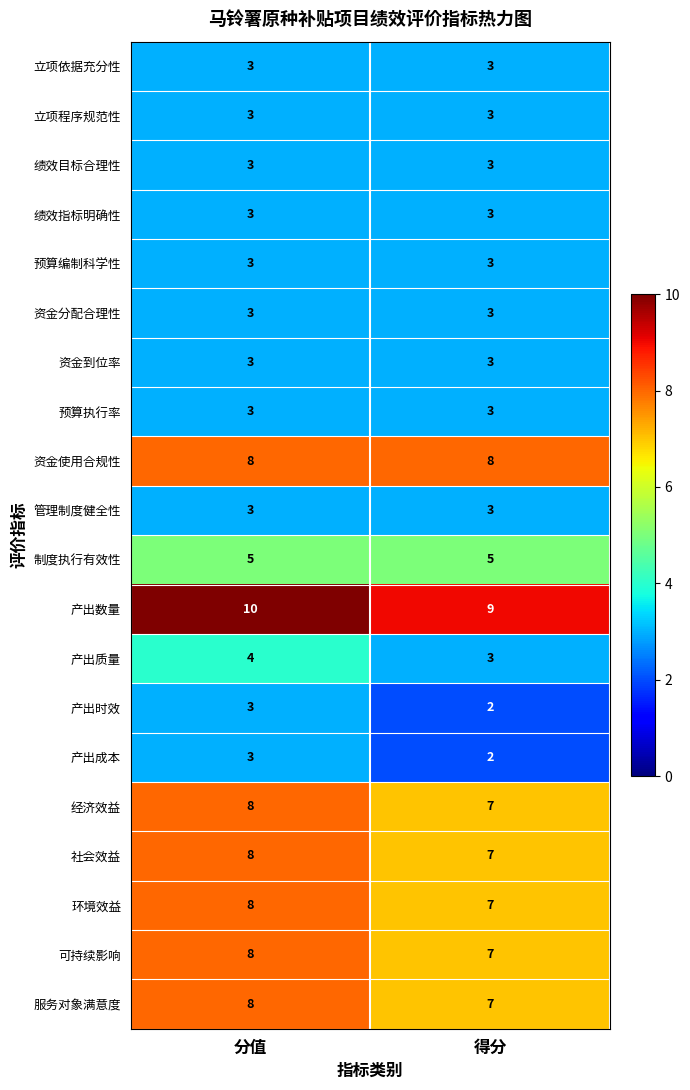

What is the smallest value displayed?

2